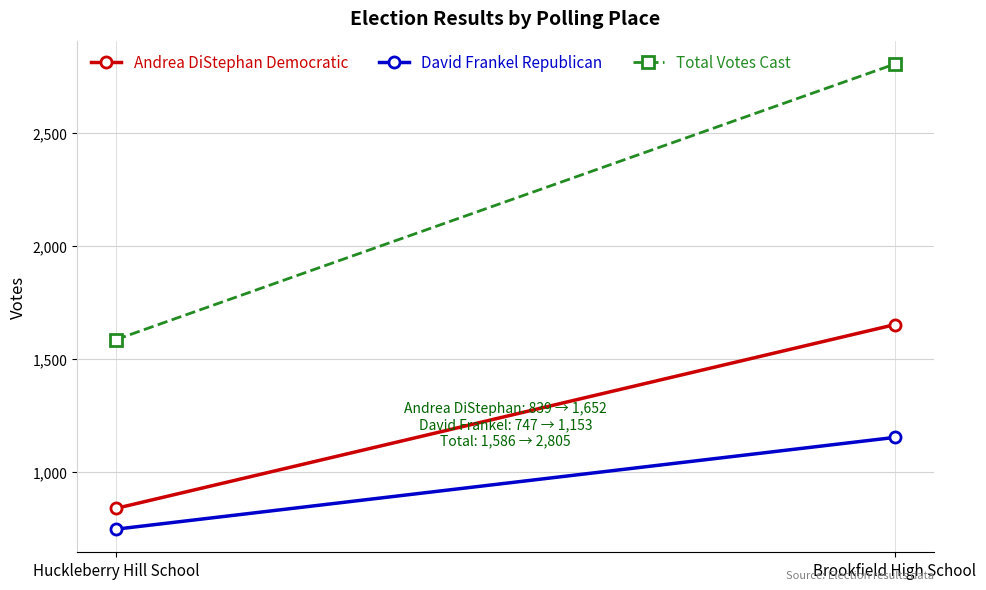

What are all the series names shown in the legend?

Andrea DiStephan Democratic, David Frankel Republican, Total Votes Cast